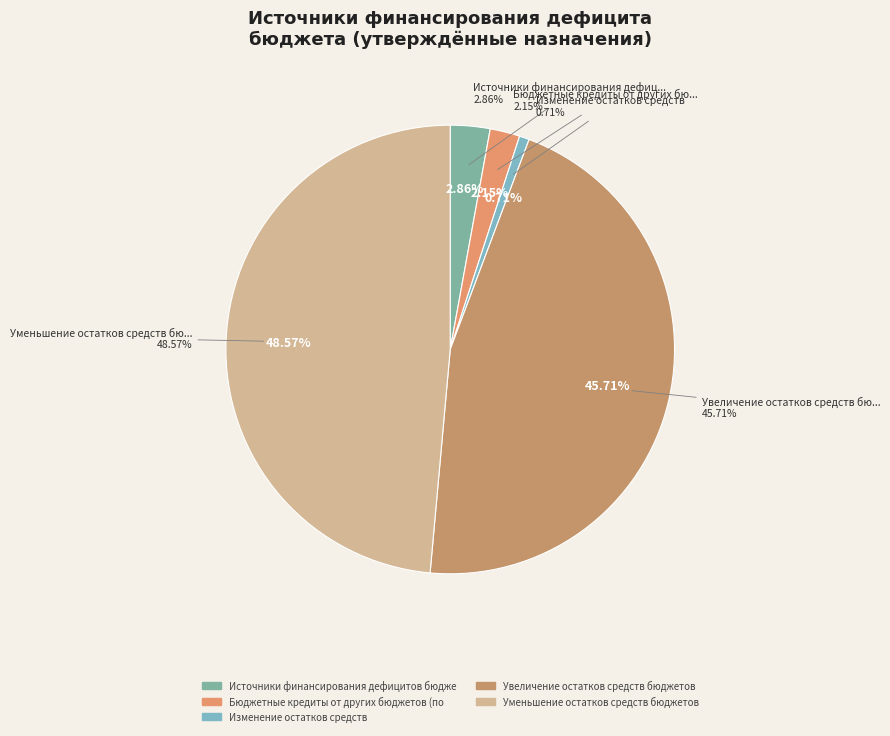

To the nearest percent, what is the difference between the largest and smallest slice percentages?

48%